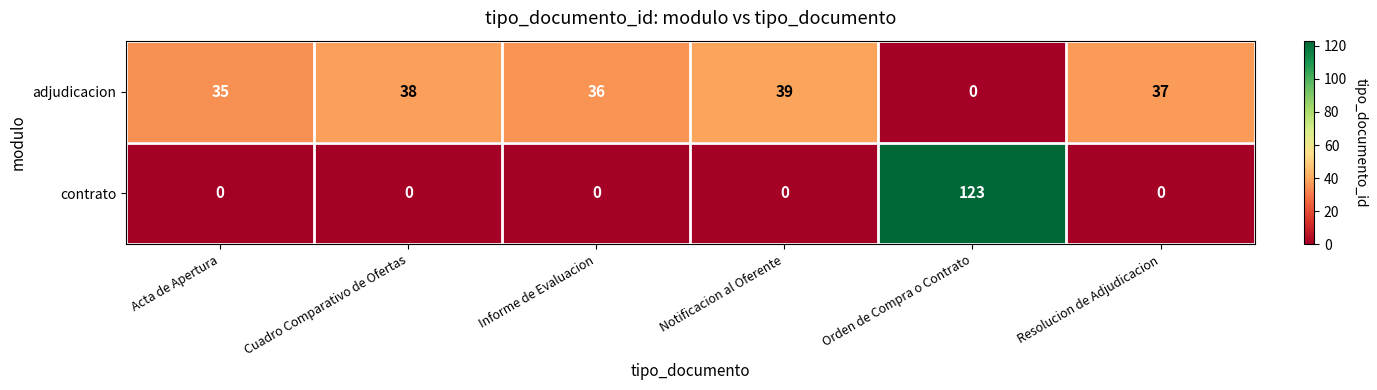

The value of adjudicacion at Acta de Apertura is 35. True or false?

True